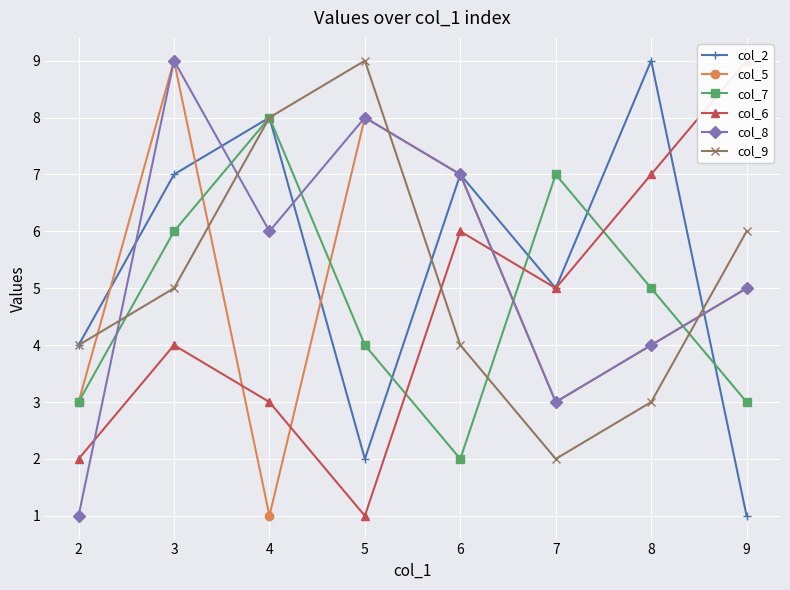

Which series ends up on top after the final intersection of col_2 and col_5?

col_5